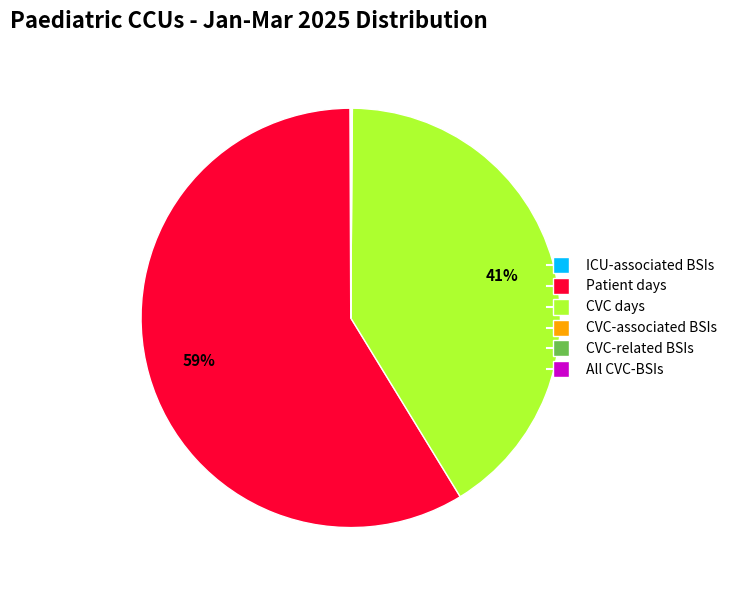

Is there any slice that represents more than half of the pie?

Yes